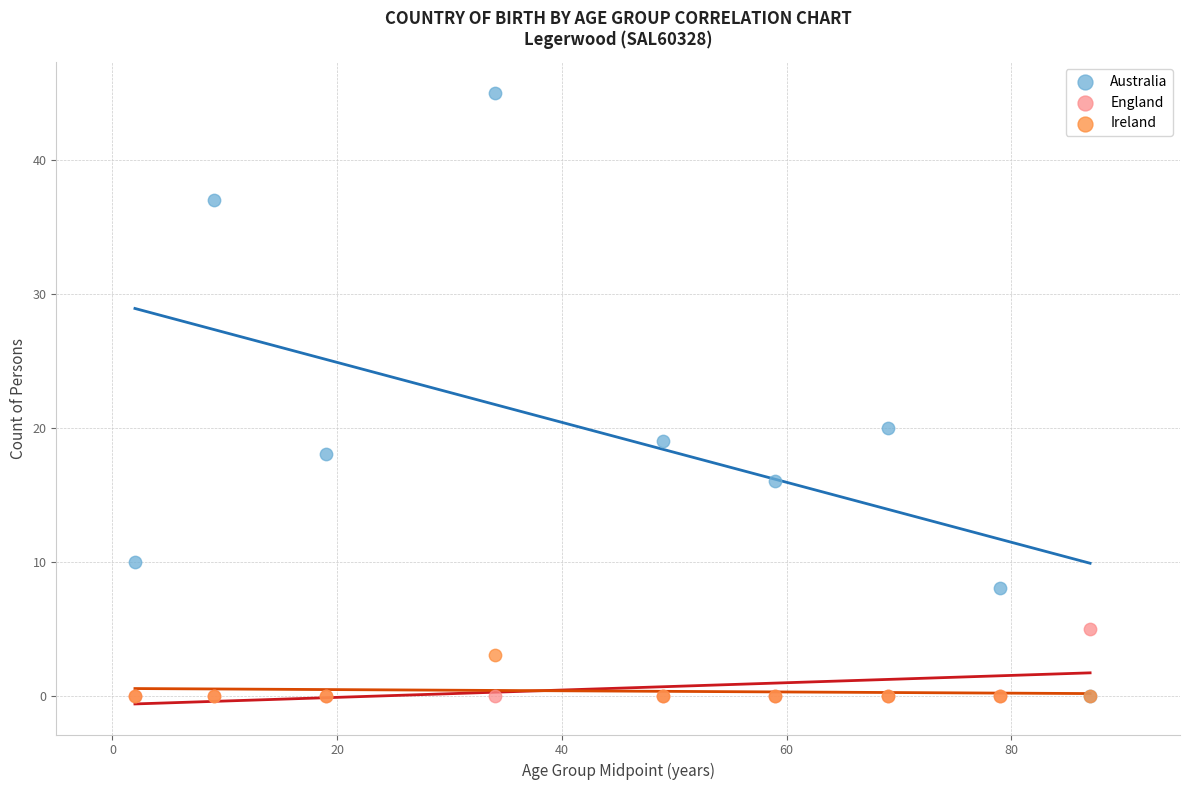

Across all series, what Y value is closest to 22?

20